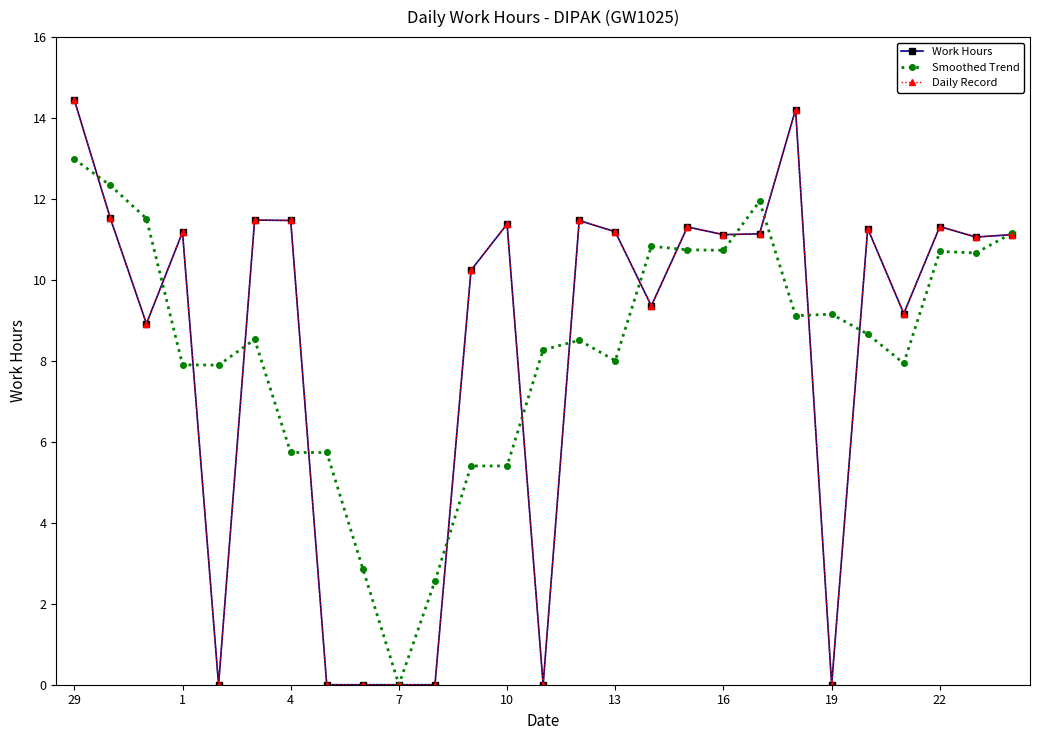

What is the difference between the maximum and minimum values in the Work Hours series?

14.4